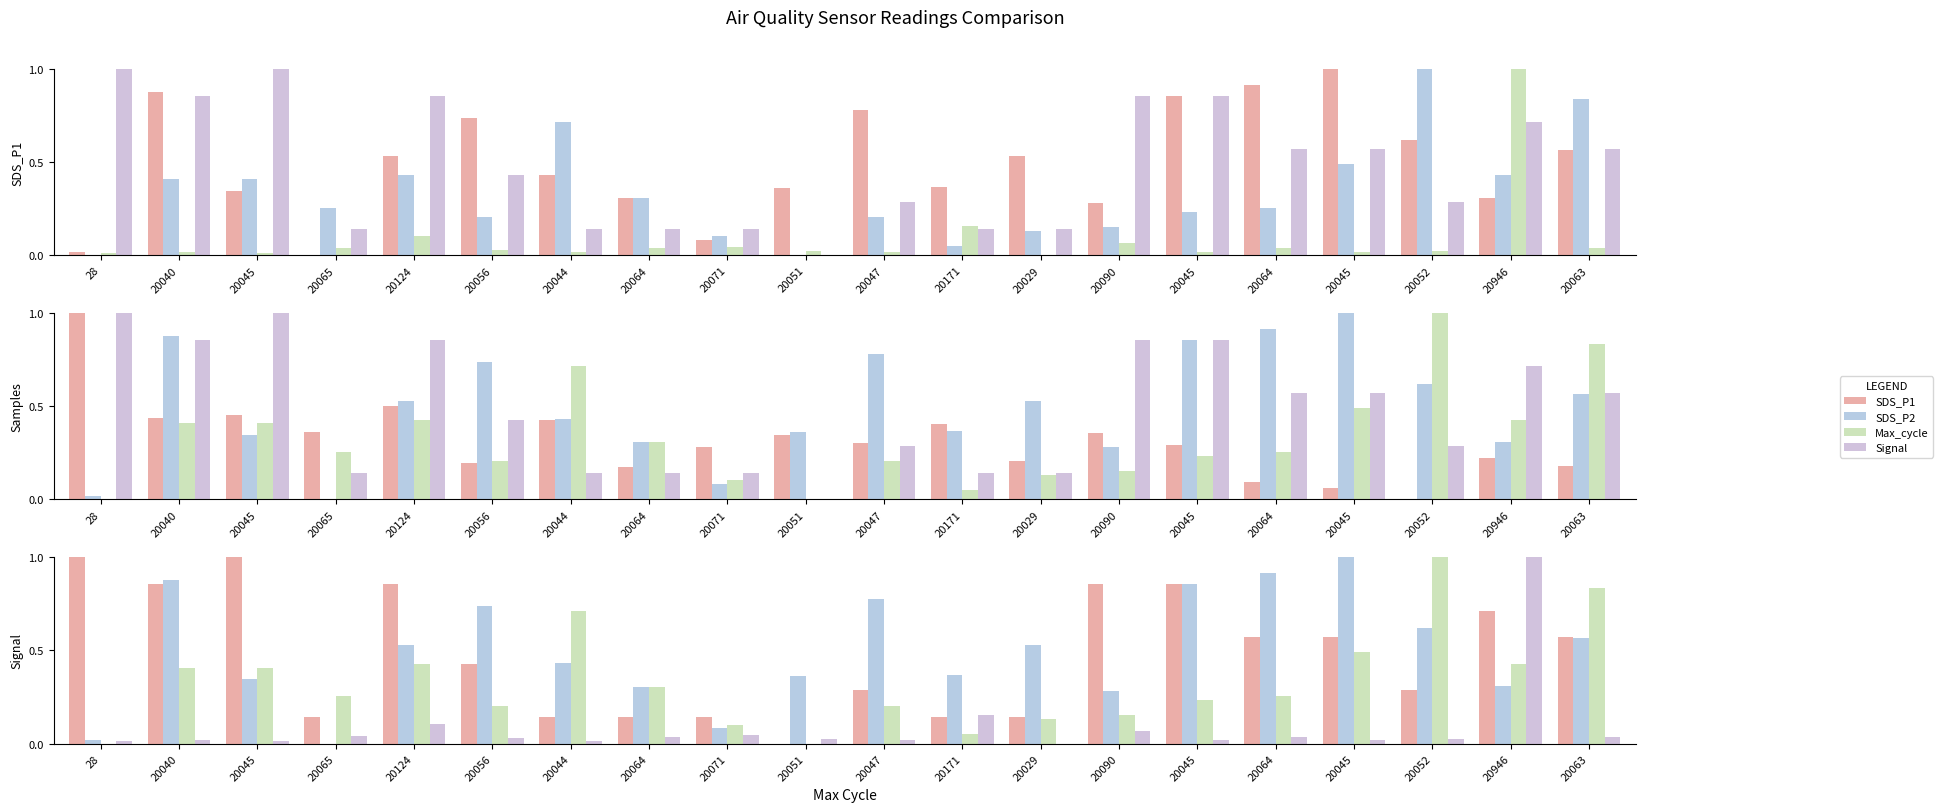

Which series has the largest total across all categories?

SDS_P1